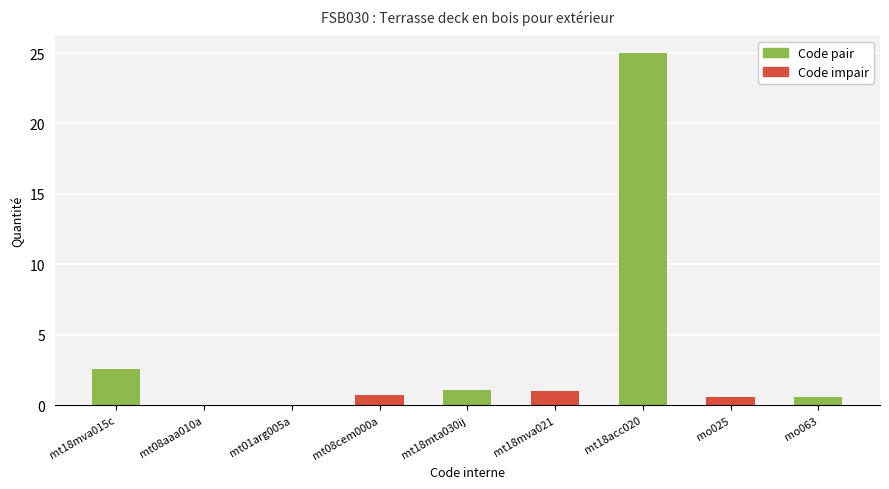

At which category does the chart reach its minimum across all series?

mt01arg005a